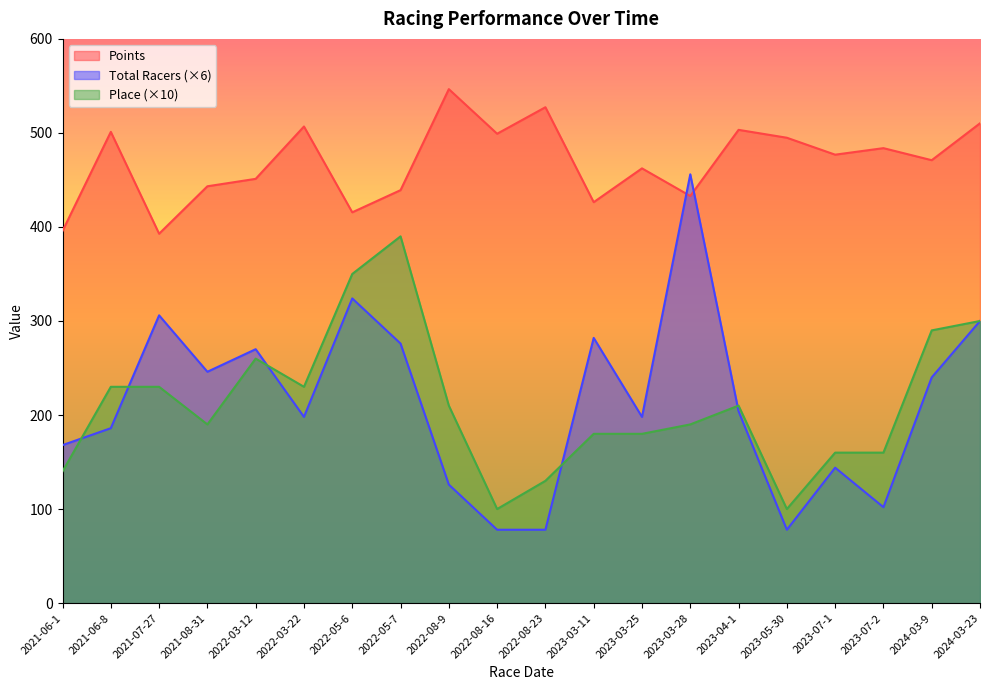

Which category has the highest value in the Points series?

2022-08-9